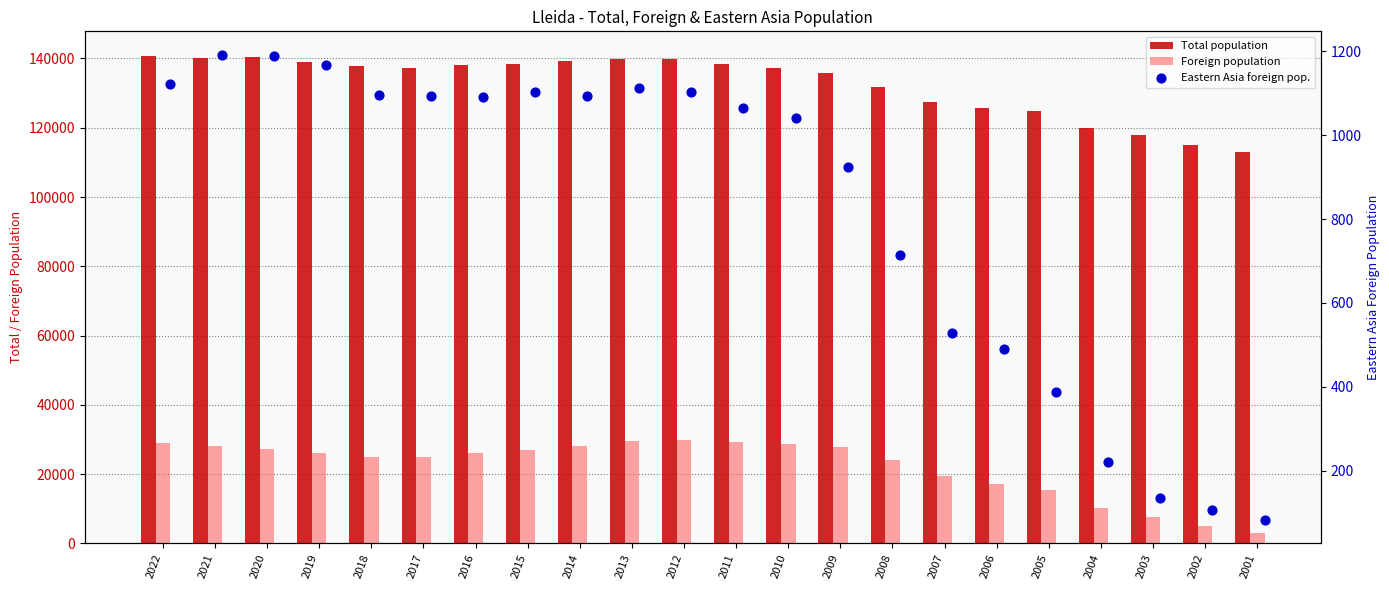

At which category is the sum across all series the highest?

2022